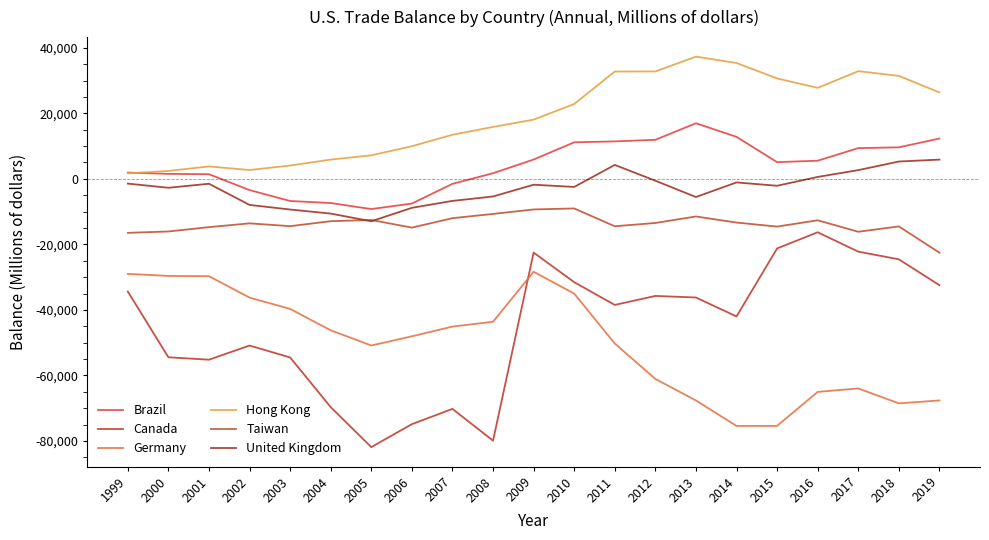

What is the difference between the Canada values at 2018 and 2007?

45648